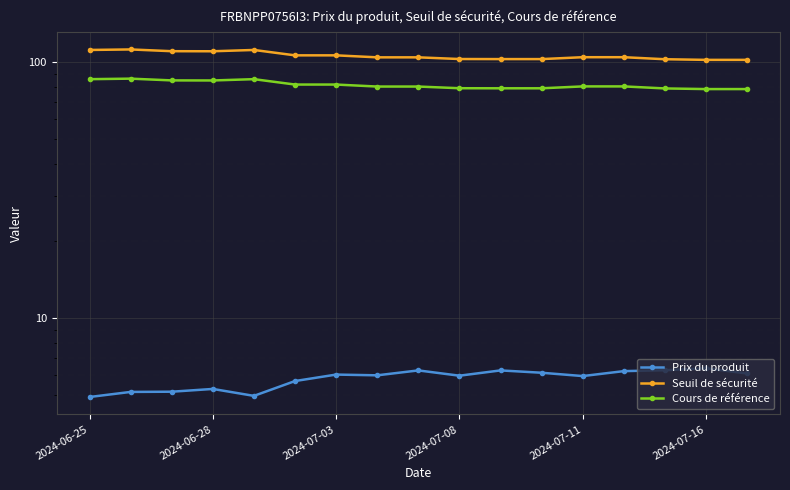

At how many categories does at least one series exceed 67?

17